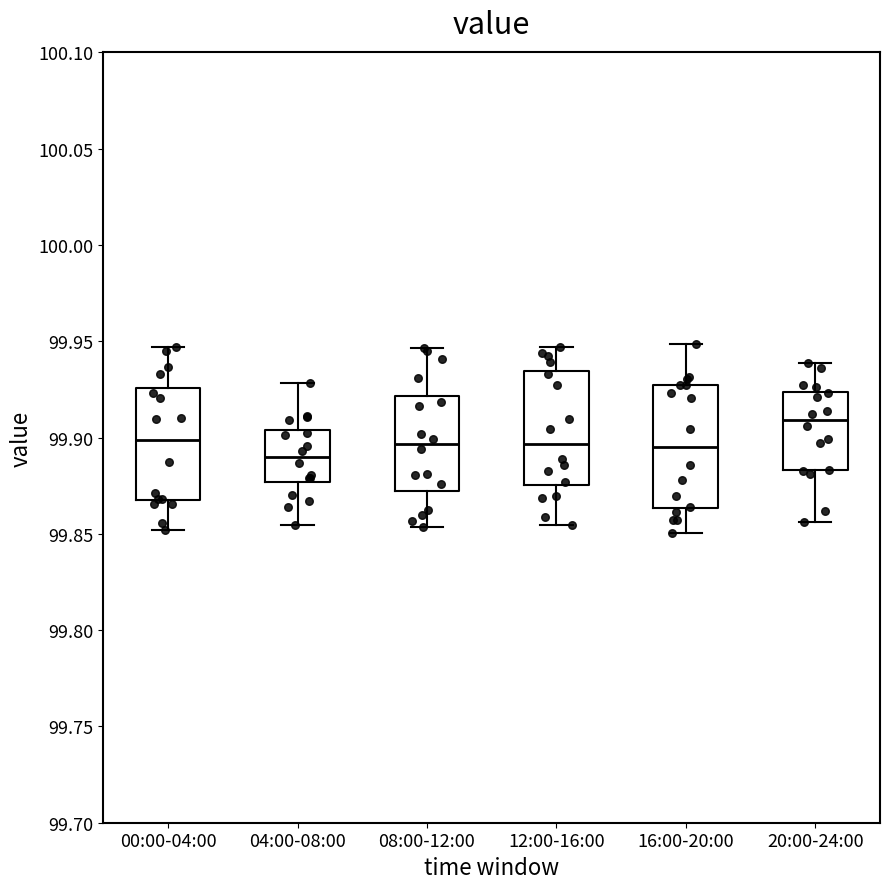

Reading left to right, read every box against the y-axis: the position of its median line, the range the box covers, and the ends of its whiskers. The values are not printed on the chart, so give them approximately, as read against the axis.

00:00-04:00: median 99.900, box 99.870 to 99.925, whiskers 99.850 to 99.945
04:00-08:00: median 99.890, box 99.875 to 99.905, whiskers 99.855 to 99.930
08:00-12:00: median 99.895, box 99.870 to 99.920, whiskers 99.855 to 99.945
12:00-16:00: median 99.895, box 99.875 to 99.935, whiskers 99.855 to 99.945
16:00-20:00: median 99.895, box 99.865 to 99.925, whiskers 99.850 to 99.950
20:00-24:00: median 99.910, box 99.885 to 99.925, whiskers 99.855 to 99.940